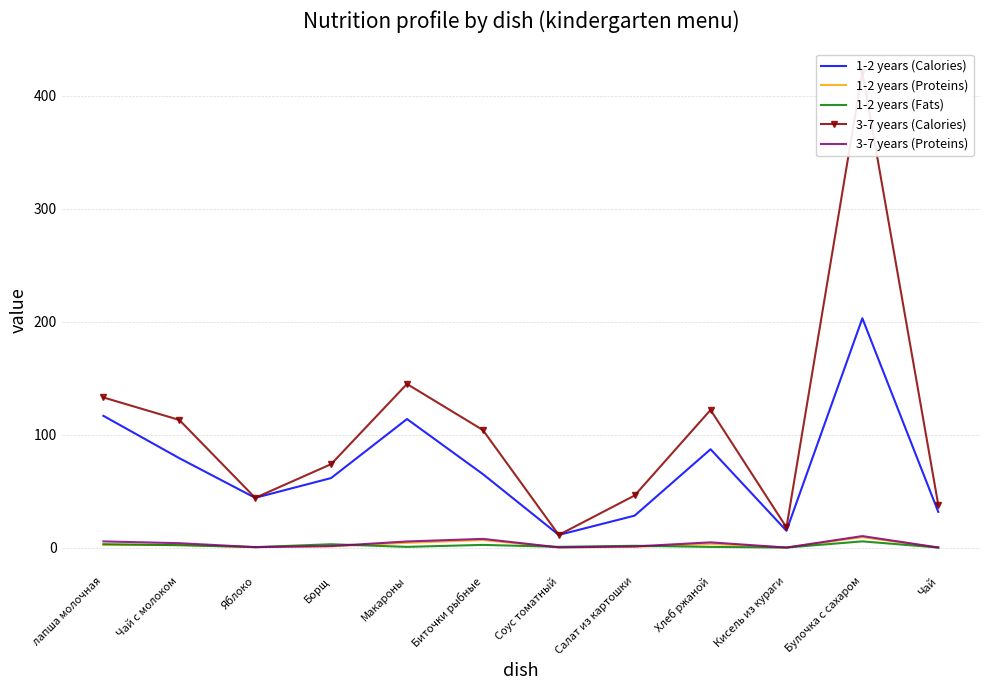

True or false: 3-7 years (Proteins) and 1-2 years (Proteins) cross at least once.

False